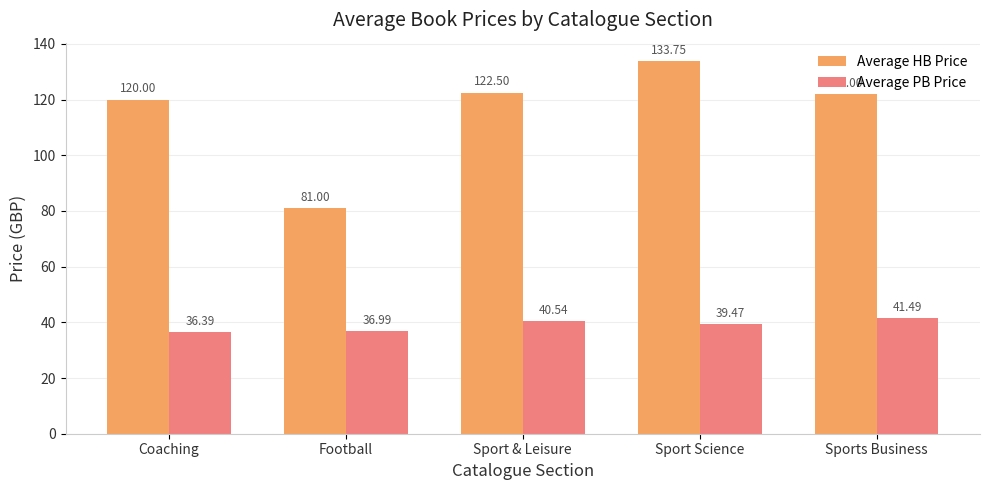

How many bars are there in each group?

2